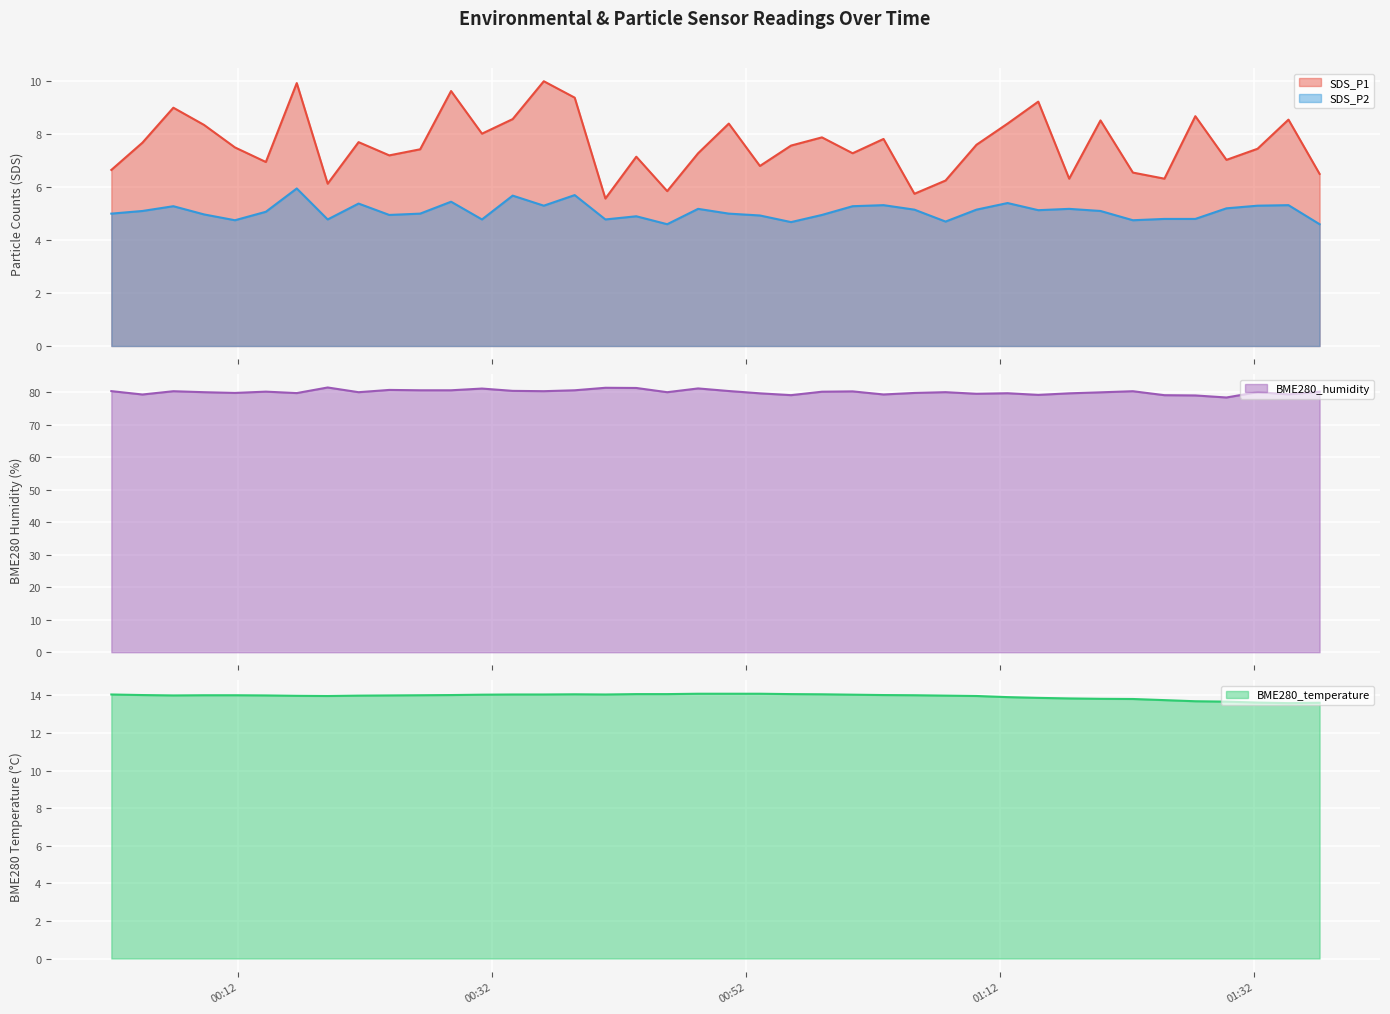

The SDS_P2 series shows 5.0 at 2021/07/02 00:23:53. True or false?

True